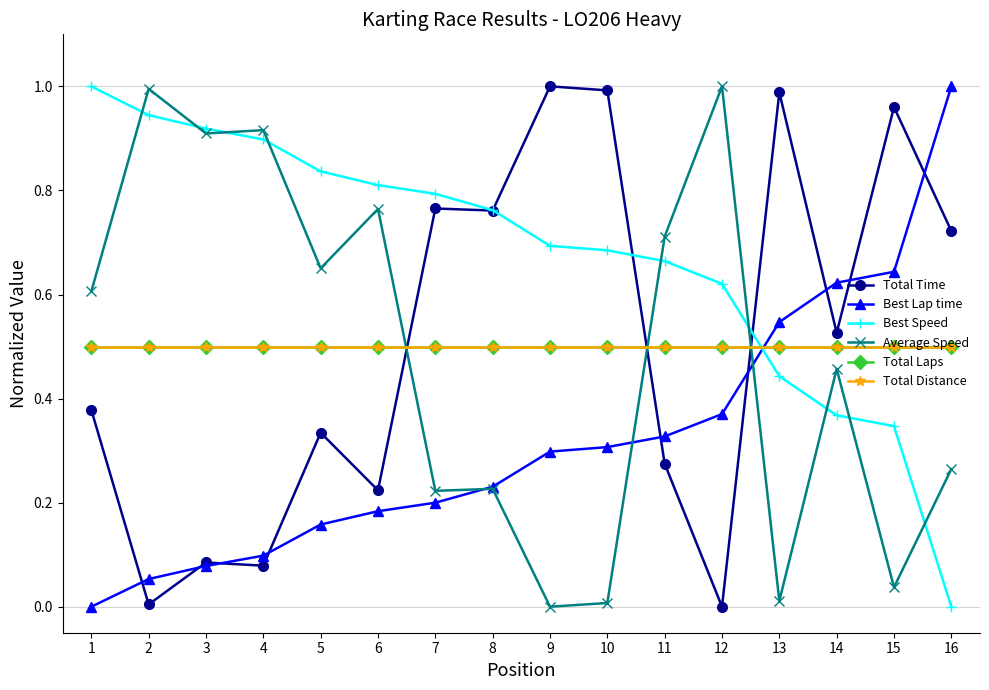

What is the greatest value displayed?

1.0